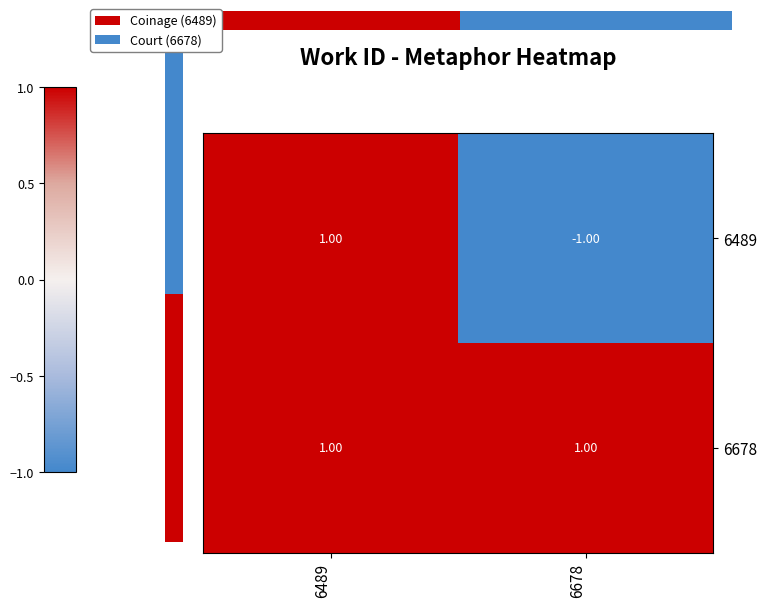

Rank the series by their maximum value, from highest to lowest.

6489, 6678